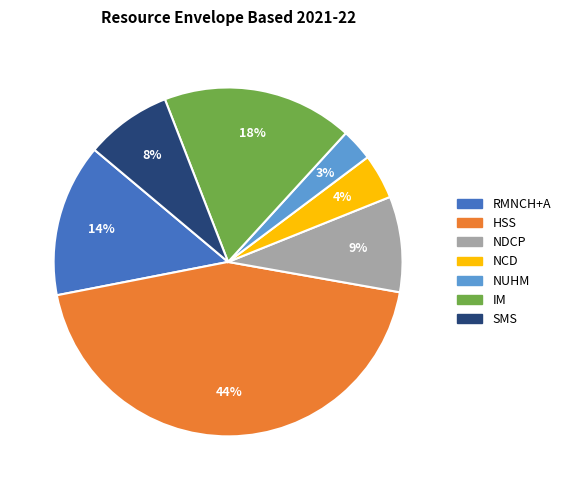

Count the number of slices in the pie.

7